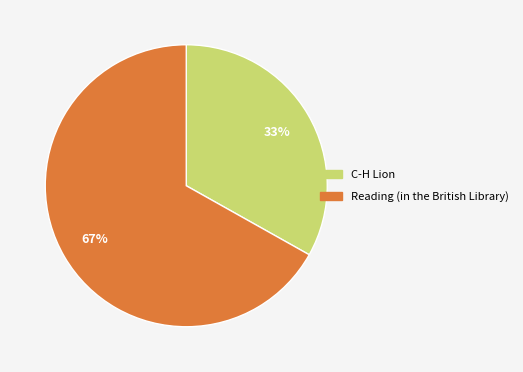

Which category has the smallest portion of the pie?

C-H Lion